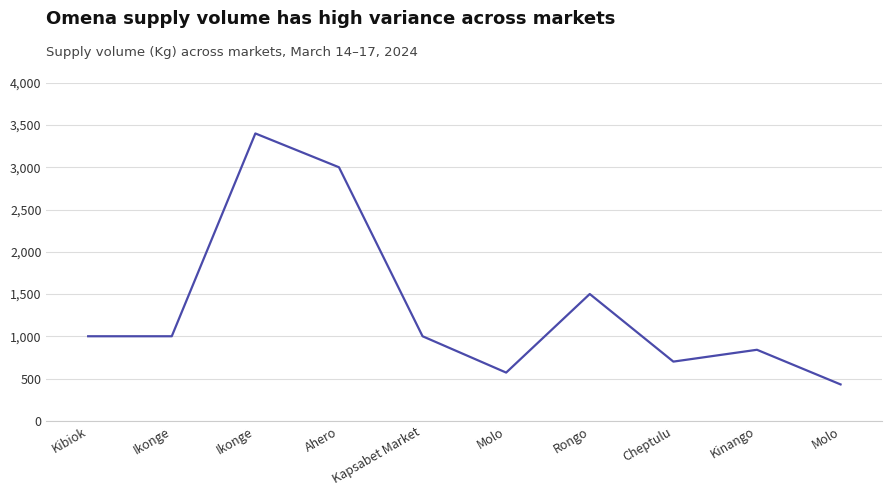

Is this an area chart (filled region under the line)?

No